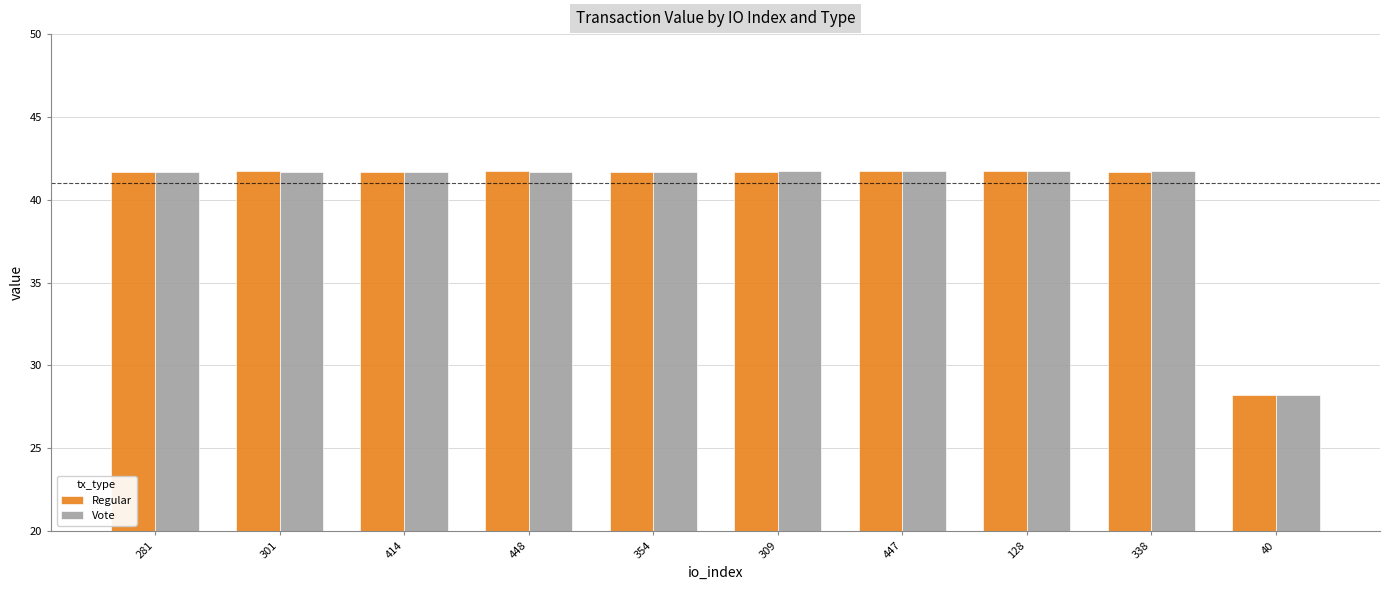

What value does the Regular series have at 301?

41.7